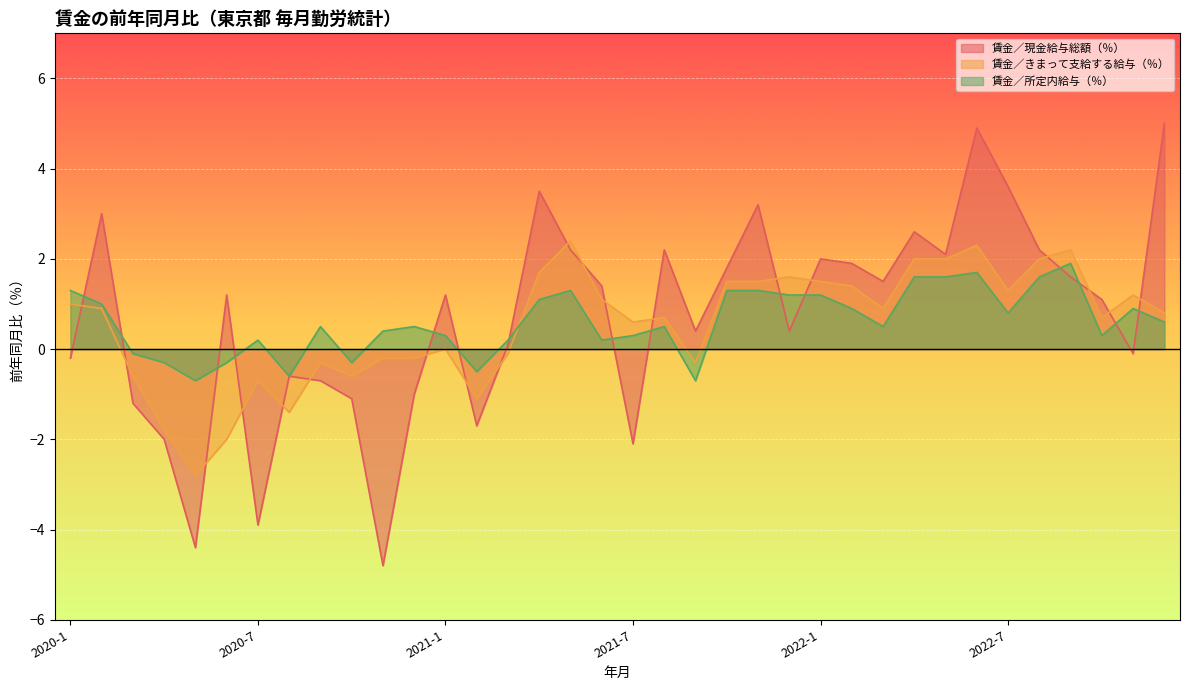

At which category is the sum across all series the highest?

2022-6